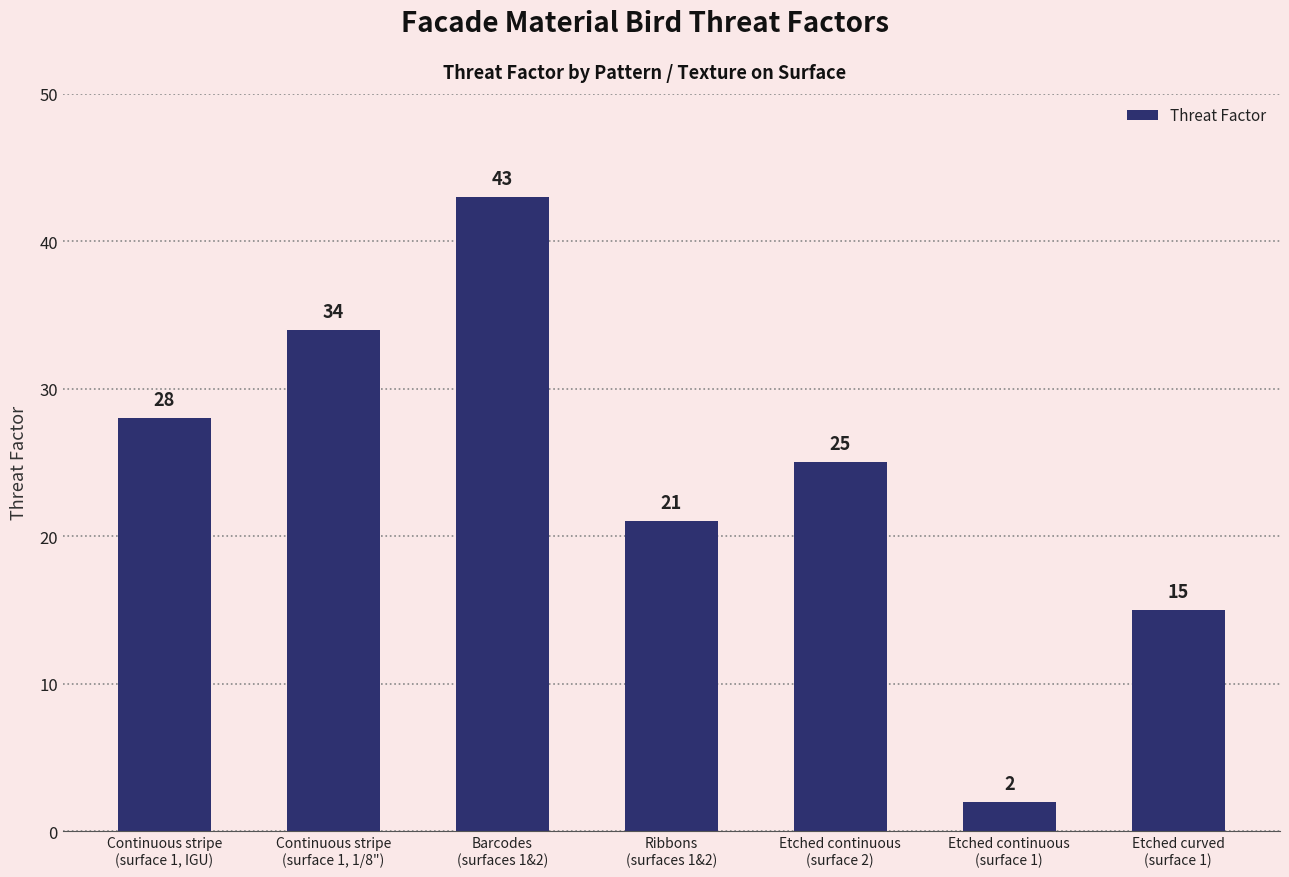

The value at Etched continuous
(surface 1) is 2. True or false?

True